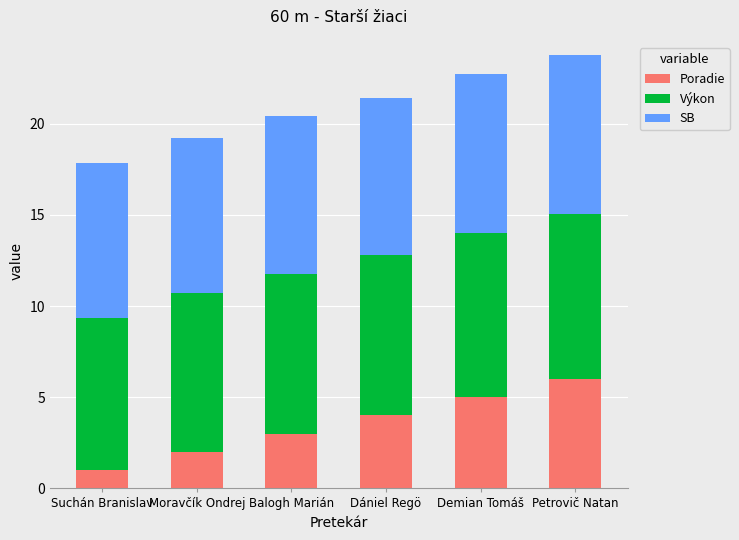

Is it true that Poradie equals 1.0 at Suchán Branislav?

True